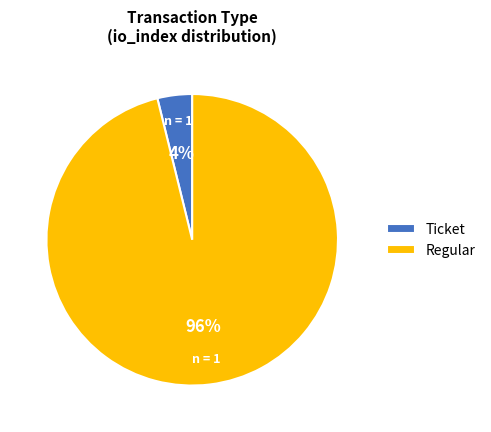

What is the smallest slice in the pie chart?

Ticket